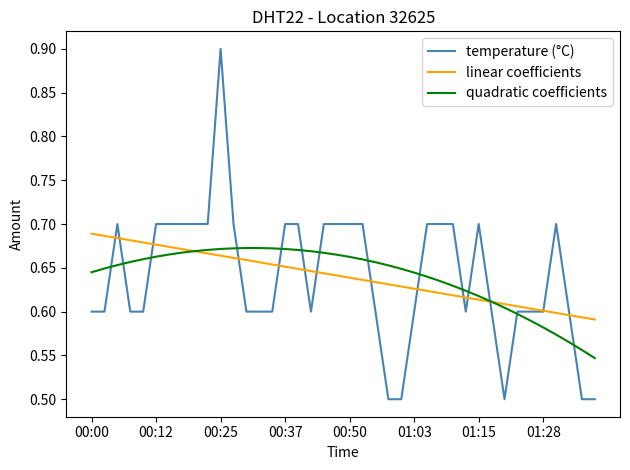

What is the greatest value displayed?

0.9